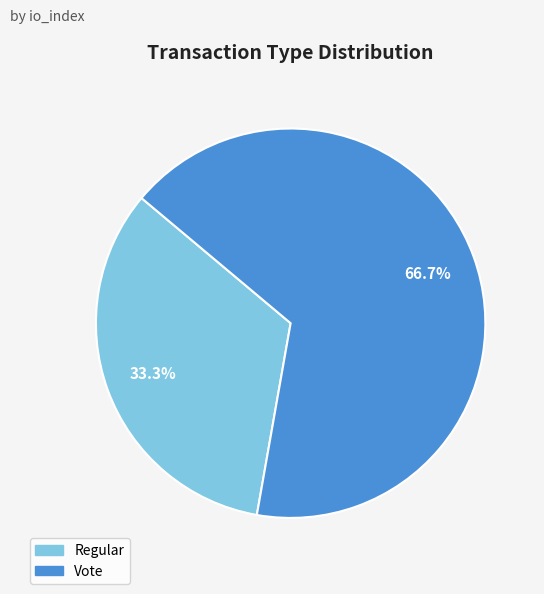

True or false: Vote accounts for 67% of the total.

True